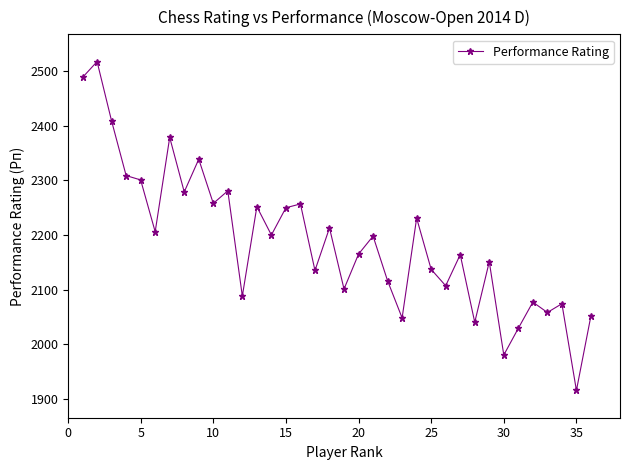

What is the value of the 1st point from the left?

2489